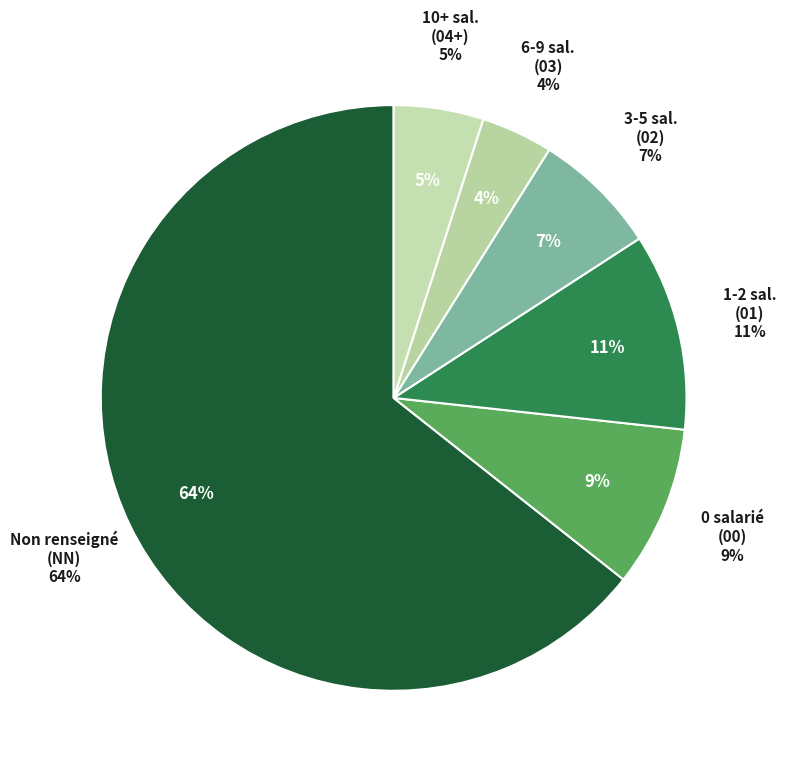

Do 00 and other together represent more than half of the pie?

No